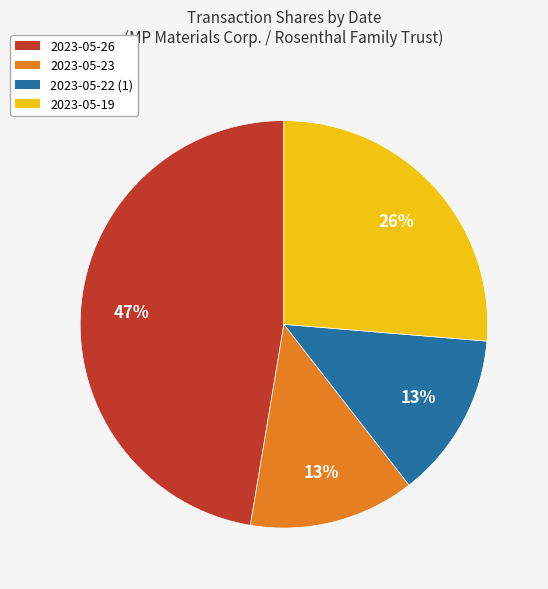

To the nearest percent, what percentage of the pie is 2023-05-22 (1)?

13%